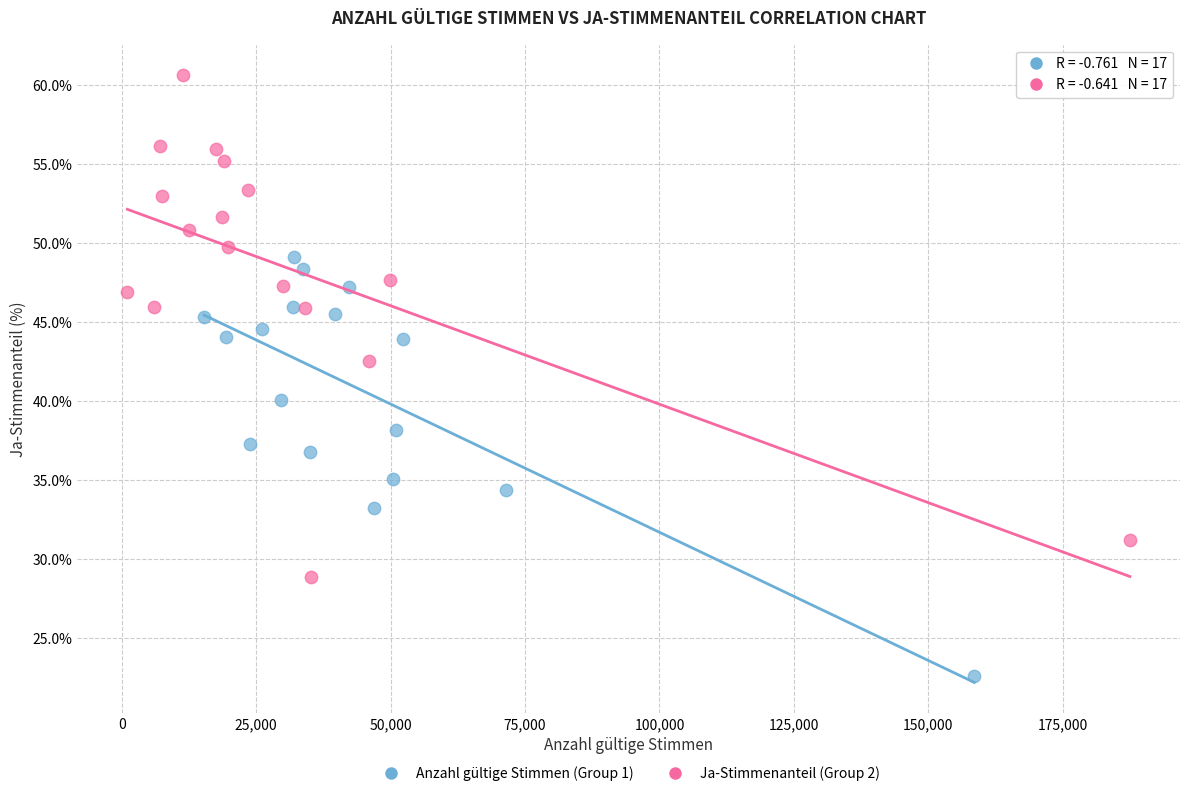

Which series has the largest Y range (max minus min)?

Ja-Stimmenanteil (Group 2)